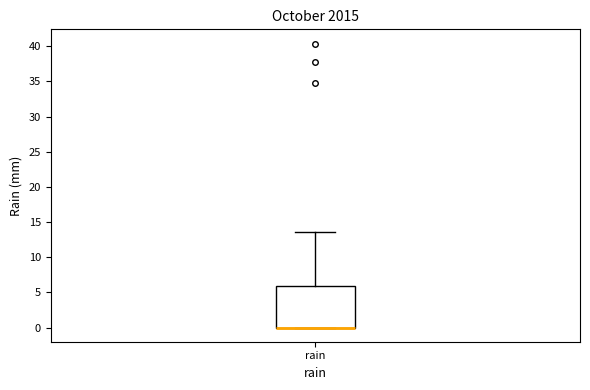

Transcribe this box plot: give where the median line is, the range the box spans, and where the two whiskers end, as read against the y-axis. The values are not printed on the chart, so give them approximately, as read against the axis.

median 0.0 (drawn on the box's lower edge), box 0.0 to 6.0, whiskers 0.0 to 13.5